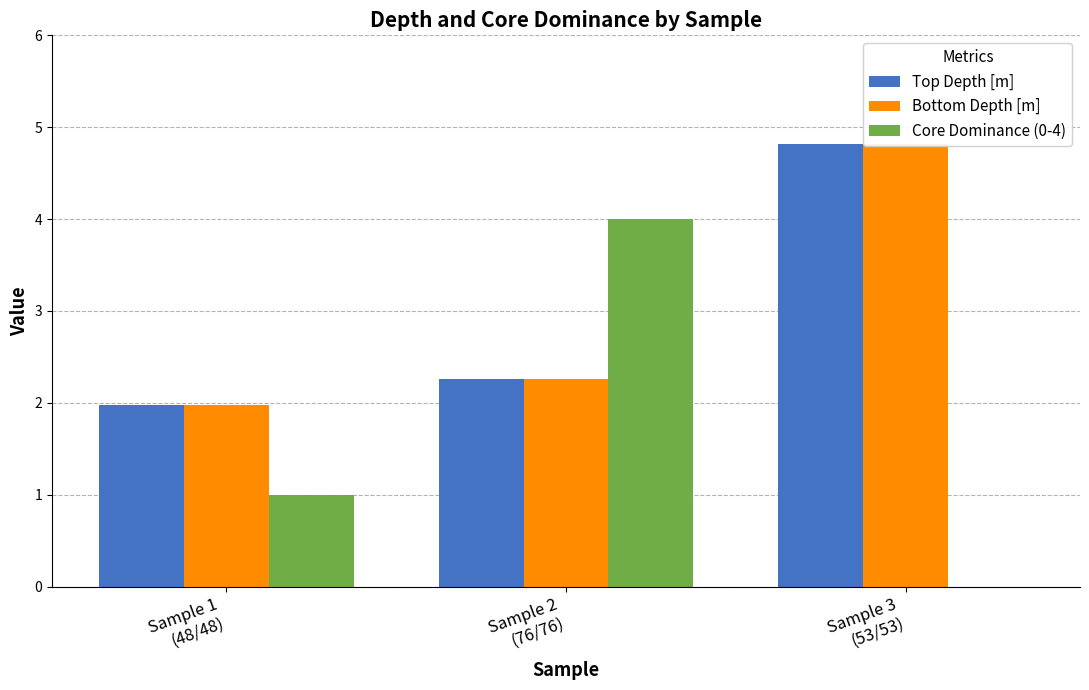

Count the Core Dominance (0-4) values in the range 0 to 4.

3